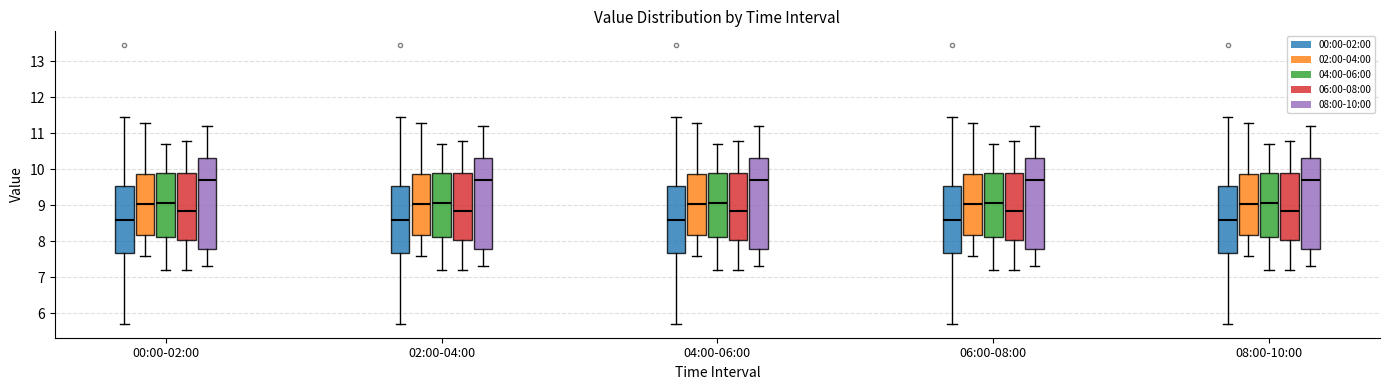

Reading left to right, transcribe this box plot: for each box, give where its median line is, the range the box spans, and where its two whiskers end, as read against the y-axis. The values are not printed on the chart, so give them approximately, as read against the axis.

00:00-02:00 (00:00-02:00): median 8.6, box 7.7 to 9.5, whiskers 5.7 to 11.5
00:00-02:00 (02:00-04:00): median 9.0, box 8.2 to 9.9, whiskers 7.6 to 11.3
00:00-02:00 (04:00-06:00): median 9.1, box 8.1 to 9.9, whiskers 7.2 to 10.7
00:00-02:00 (06:00-08:00): median 8.9, box 8.0 to 9.9, whiskers 7.2 to 10.8
00:00-02:00 (08:00-10:00): median 9.7, box 7.8 to 10.3, whiskers 7.3 to 11.2
02:00-04:00 (00:00-02:00): median 8.6, box 7.7 to 9.5, whiskers 5.7 to 11.5
02:00-04:00 (02:00-04:00): median 9.0, box 8.2 to 9.9, whiskers 7.6 to 11.3
02:00-04:00 (04:00-06:00): median 9.1, box 8.1 to 9.9, whiskers 7.2 to 10.7
02:00-04:00 (06:00-08:00): median 8.9, box 8.0 to 9.9, whiskers 7.2 to 10.8
02:00-04:00 (08:00-10:00): median 9.7, box 7.8 to 10.3, whiskers 7.3 to 11.2
04:00-06:00 (00:00-02:00): median 8.6, box 7.7 to 9.5, whiskers 5.7 to 11.5
04:00-06:00 (02:00-04:00): median 9.0, box 8.2 to 9.9, whiskers 7.6 to 11.3
04:00-06:00 (04:00-06:00): median 9.1, box 8.1 to 9.9, whiskers 7.2 to 10.7
04:00-06:00 (06:00-08:00): median 8.9, box 8.0 to 9.9, whiskers 7.2 to 10.8
04:00-06:00 (08:00-10:00): median 9.7, box 7.8 to 10.3, whiskers 7.3 to 11.2
06:00-08:00 (00:00-02:00): median 8.6, box 7.7 to 9.5, whiskers 5.7 to 11.5
06:00-08:00 (02:00-04:00): median 9.0, box 8.2 to 9.9, whiskers 7.6 to 11.3
06:00-08:00 (04:00-06:00): median 9.1, box 8.1 to 9.9, whiskers 7.2 to 10.7
06:00-08:00 (06:00-08:00): median 8.9, box 8.0 to 9.9, whiskers 7.2 to 10.8
06:00-08:00 (08:00-10:00): median 9.7, box 7.8 to 10.3, whiskers 7.3 to 11.2
08:00-10:00 (00:00-02:00): median 8.6, box 7.7 to 9.5, whiskers 5.7 to 11.5
08:00-10:00 (02:00-04:00): median 9.0, box 8.2 to 9.9, whiskers 7.6 to 11.3
08:00-10:00 (04:00-06:00): median 9.1, box 8.1 to 9.9, whiskers 7.2 to 10.7
08:00-10:00 (06:00-08:00): median 8.9, box 8.0 to 9.9, whiskers 7.2 to 10.8
08:00-10:00 (08:00-10:00): median 9.7, box 7.8 to 10.3, whiskers 7.3 to 11.2